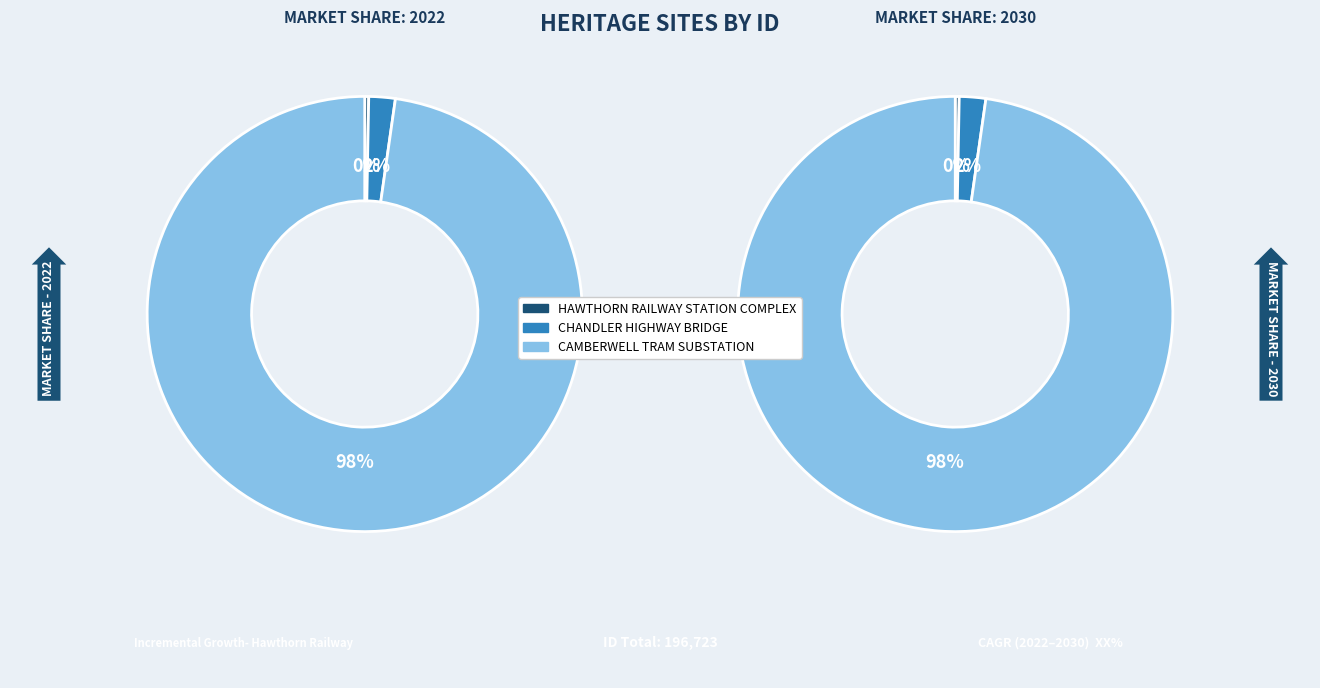

To the nearest percent, what is the combined percentage of CHANDLER HIGHWAY
BRIDGE and HAWTHORN RAILWAY
STATION COMPLEX?

2%